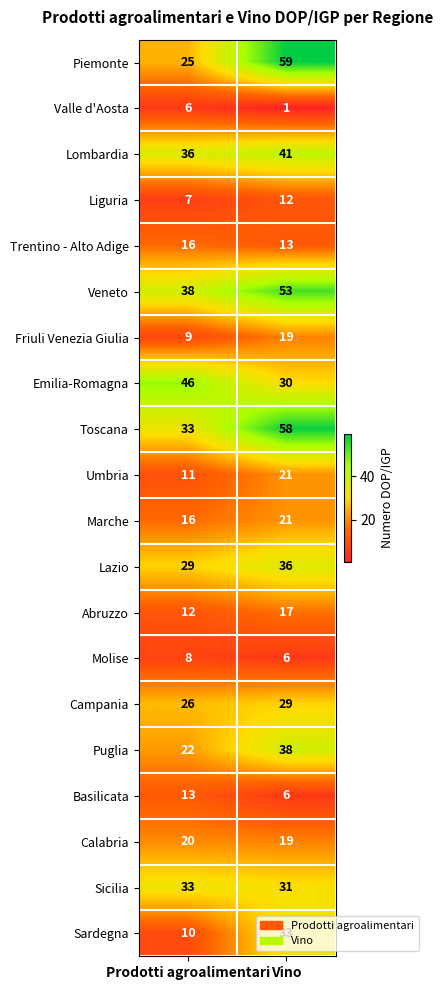

Rank the categories by Lombardia value from highest to lowest.

Vino, Prodotti agroalimentari